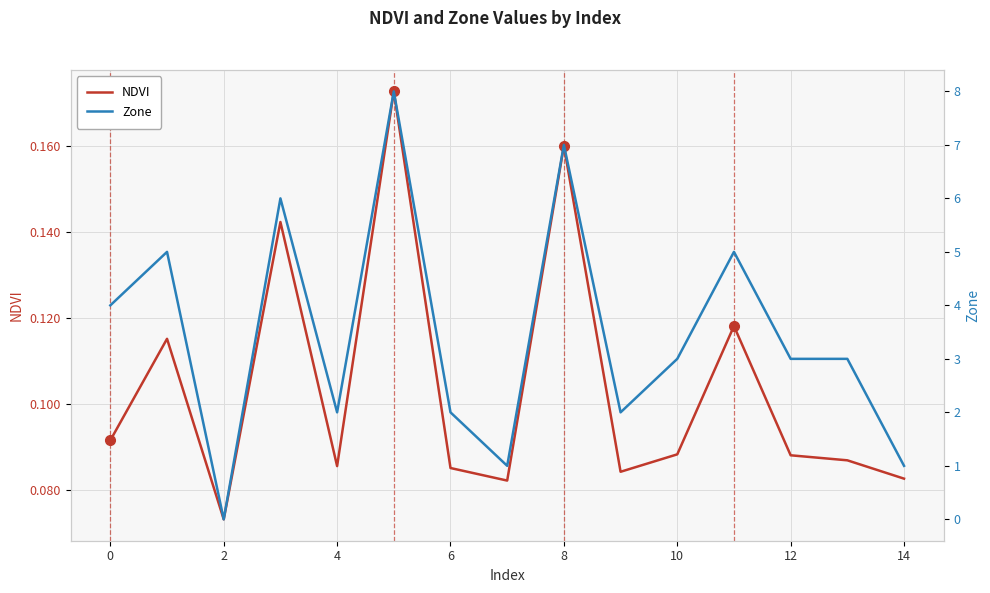

What are all the series names shown in the legend?

NDVI, Zone